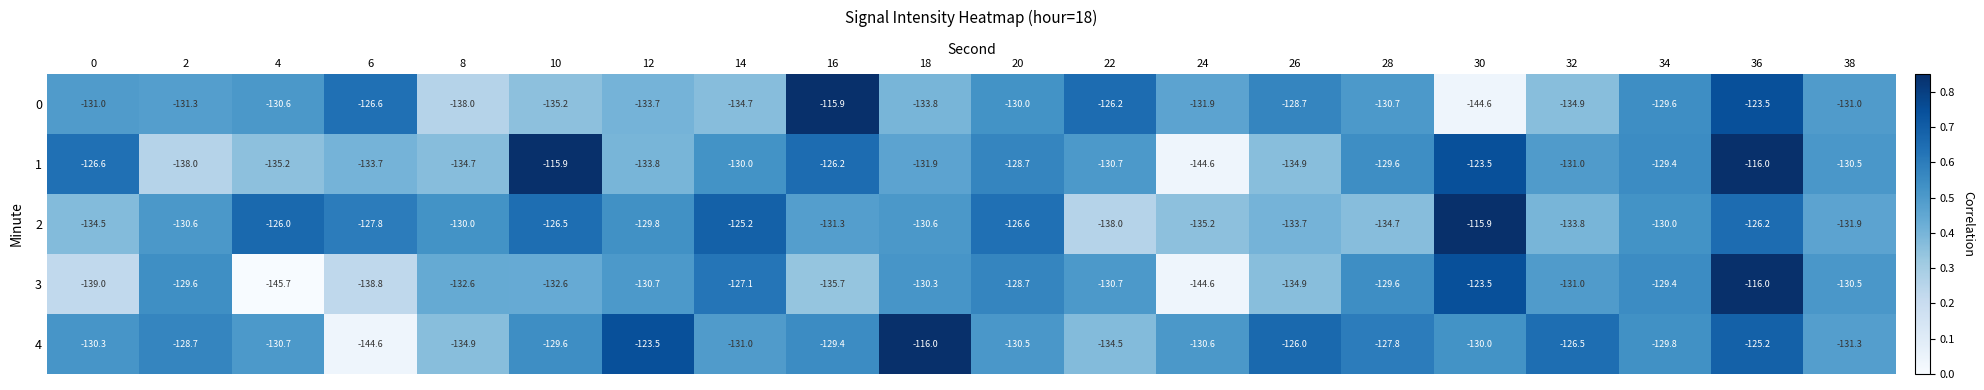

At 14, list the series in order from smallest to largest.

0, 4, 1, 3, 2